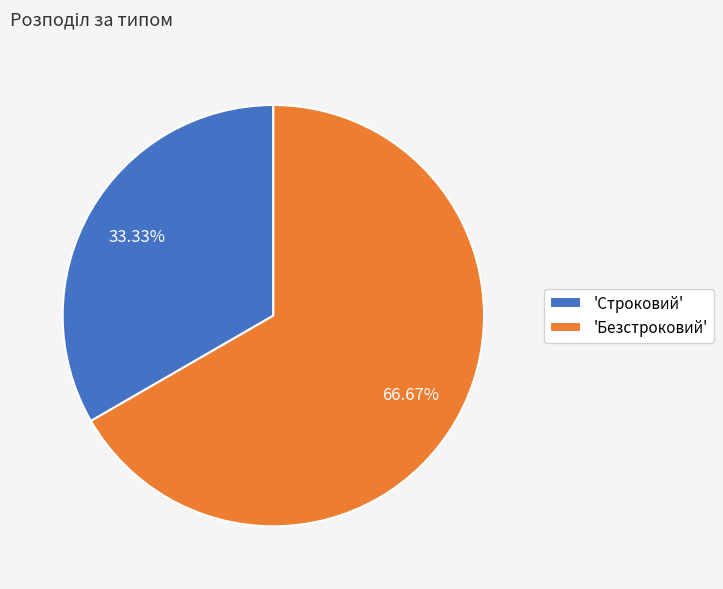

Rank the categories by value from lowest to highest.

'Строковий', 'Безстроковий'